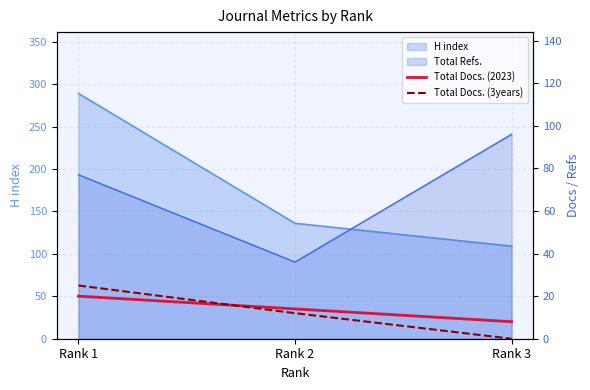

What is the average value of the Total Docs. (3years) series?

12